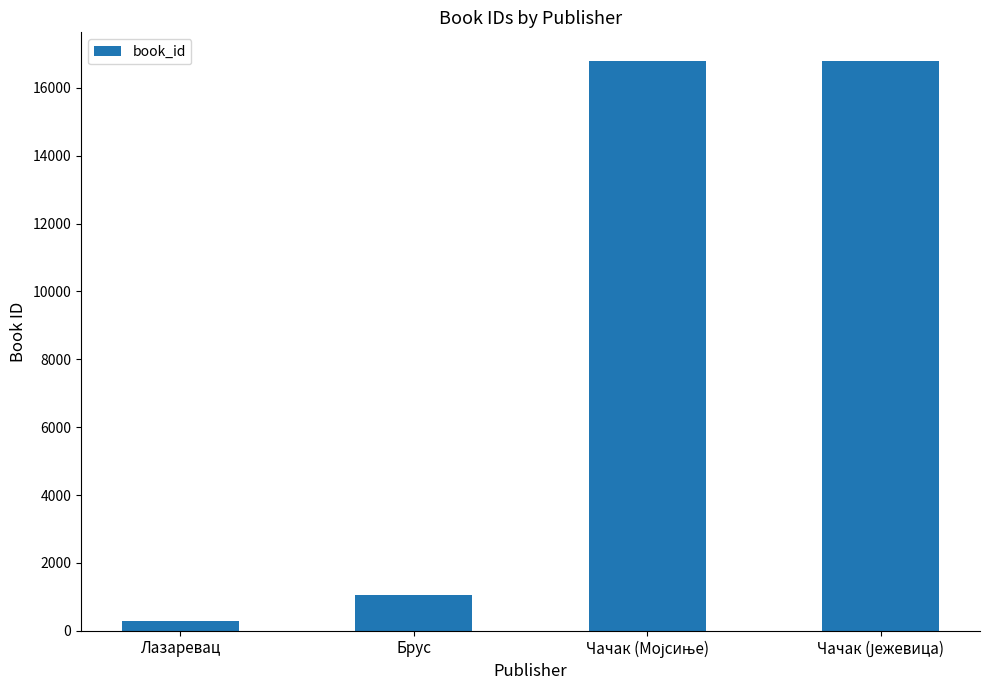

What is the difference between the maximum and minimum values?

16502